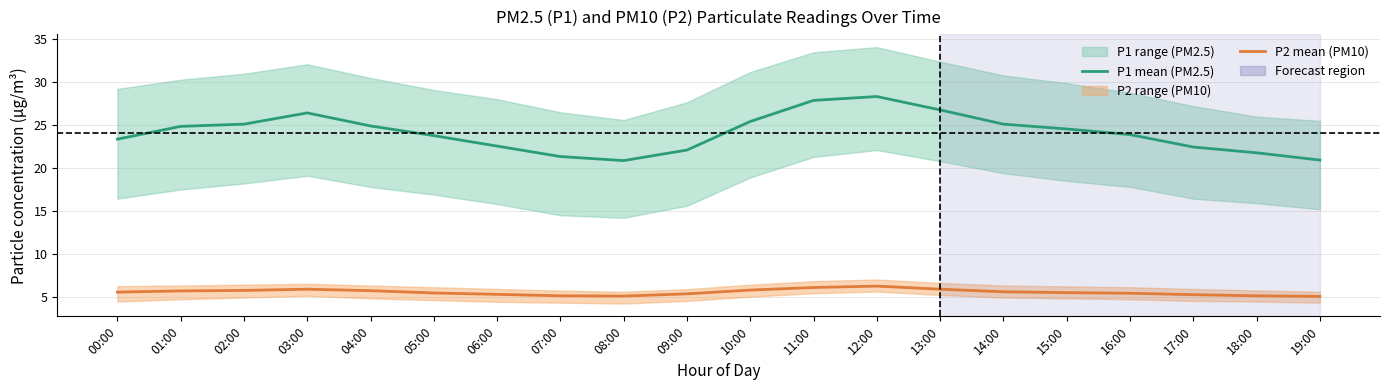

What is the average value of the P1 mean (PM2.5) series?

24.1